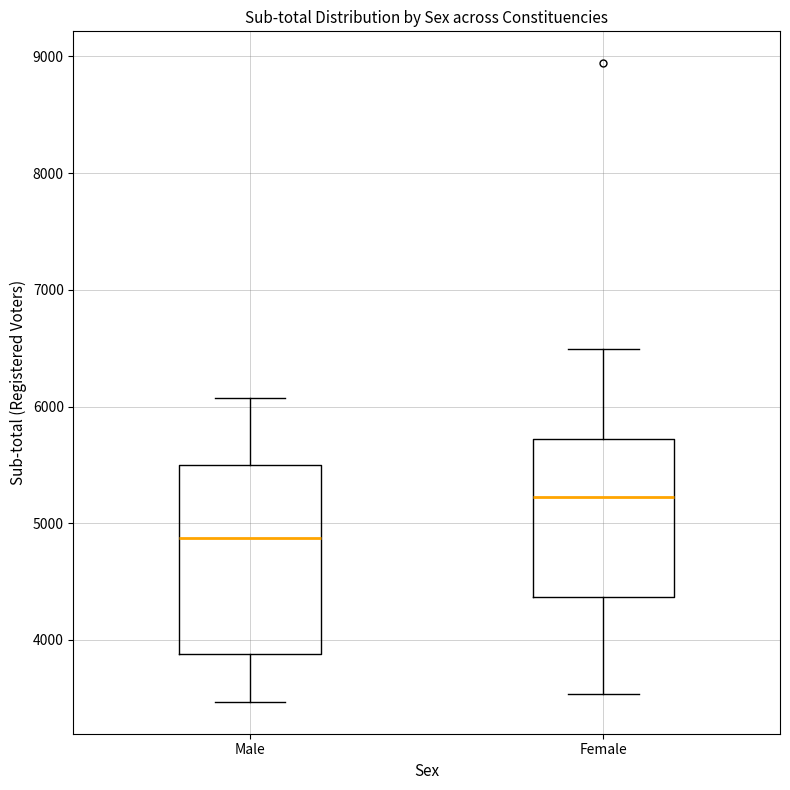

Reading left to right, read every box against the y-axis: the position of its median line, the range the box covers, and the ends of its whiskers. The values are not printed on the chart, so give them approximately, as read against the axis.

Male: median 4900, box 3900 to 5500, whiskers 3500 to 6100
Female: median 5200, box 4400 to 5700, whiskers 3500 to 6500